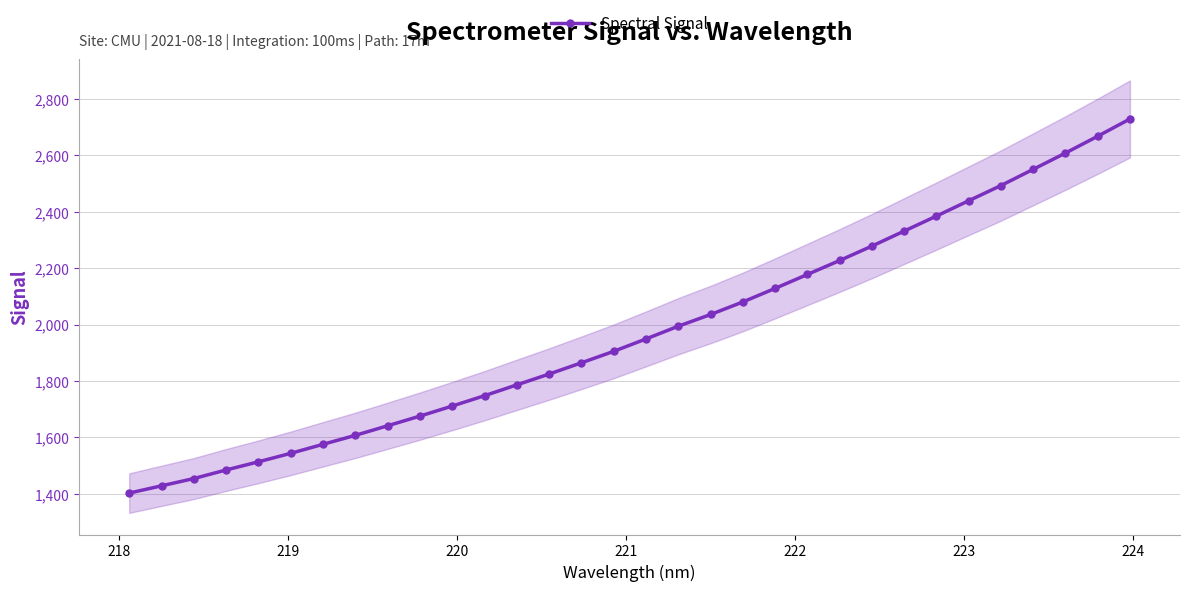

What is the value of the Spectral Signal point at the 1st from the left?

1402.8